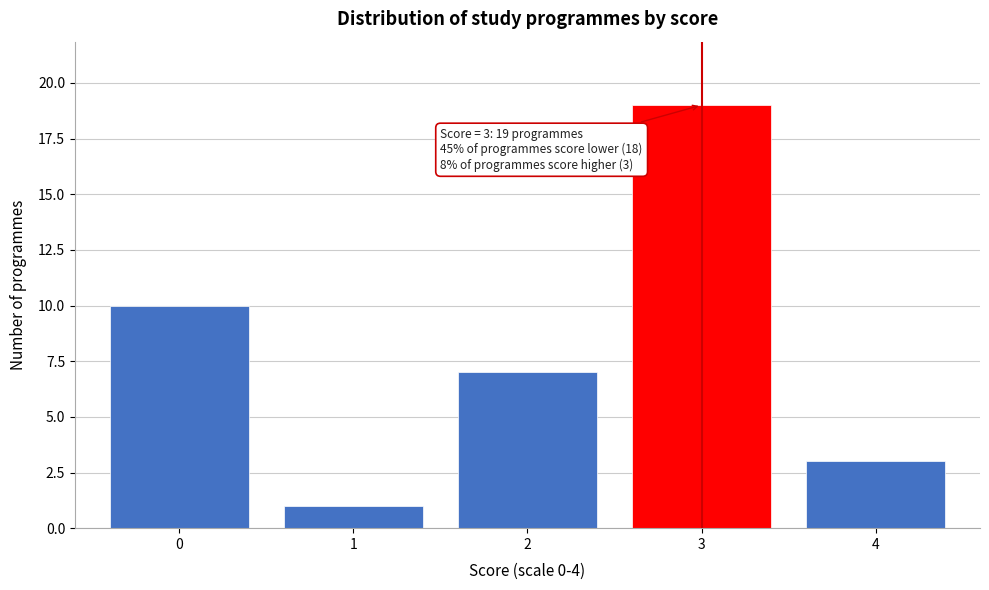

Reading left to right, what are all the values shown in this chart?

10	1	7	19	3